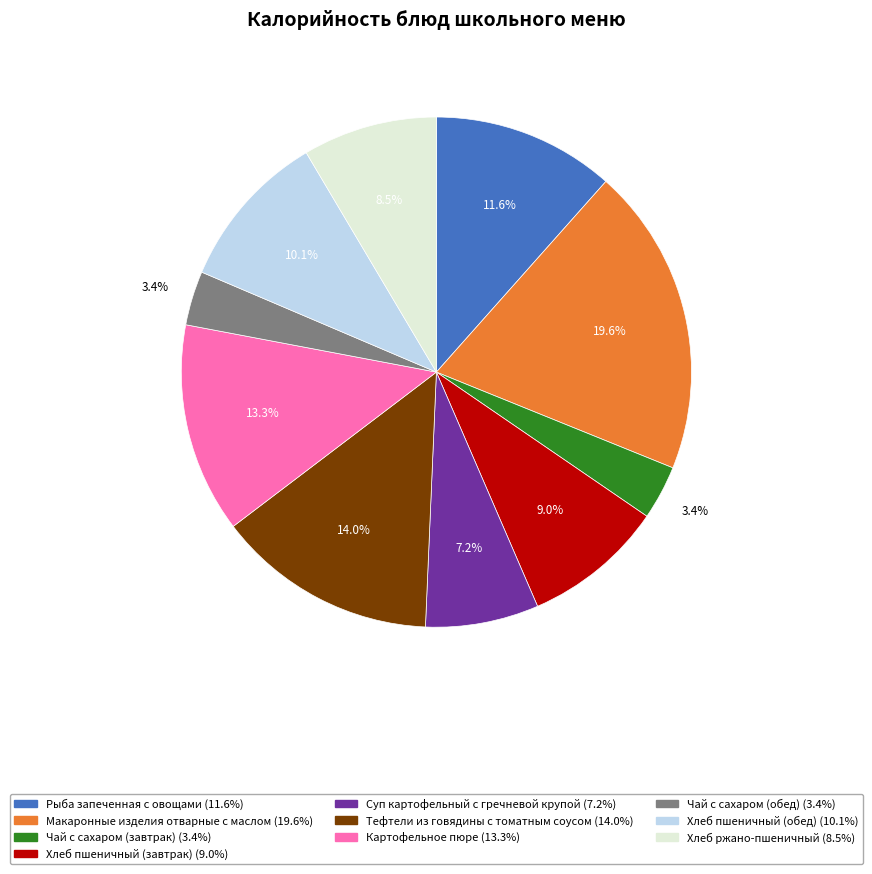

Which slice is the largest?

Макаронные изделия отварные с маслом